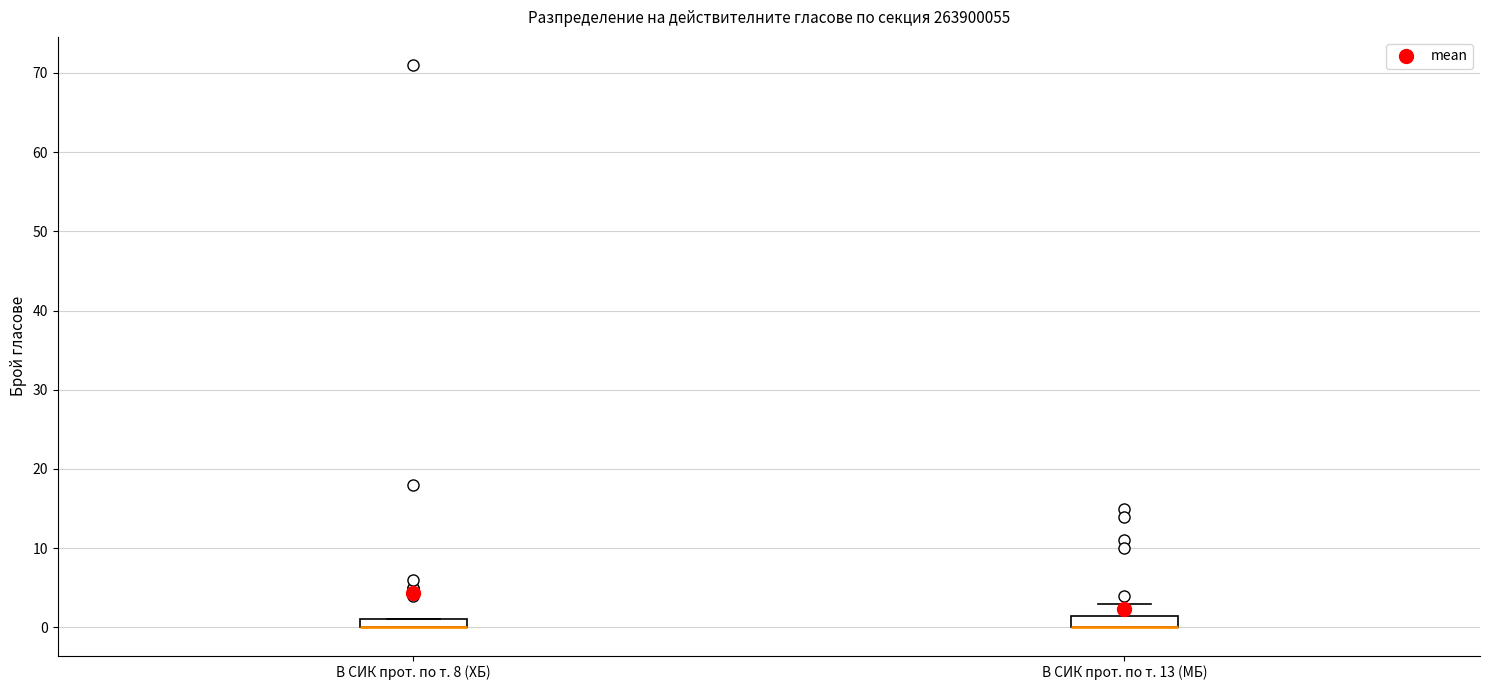

Where is the upper edge of the box for В СИК прот. по т. 8 (ХБ) on the y-axis? The values are not printed on the chart, so give them approximately, as read against the axis.

1